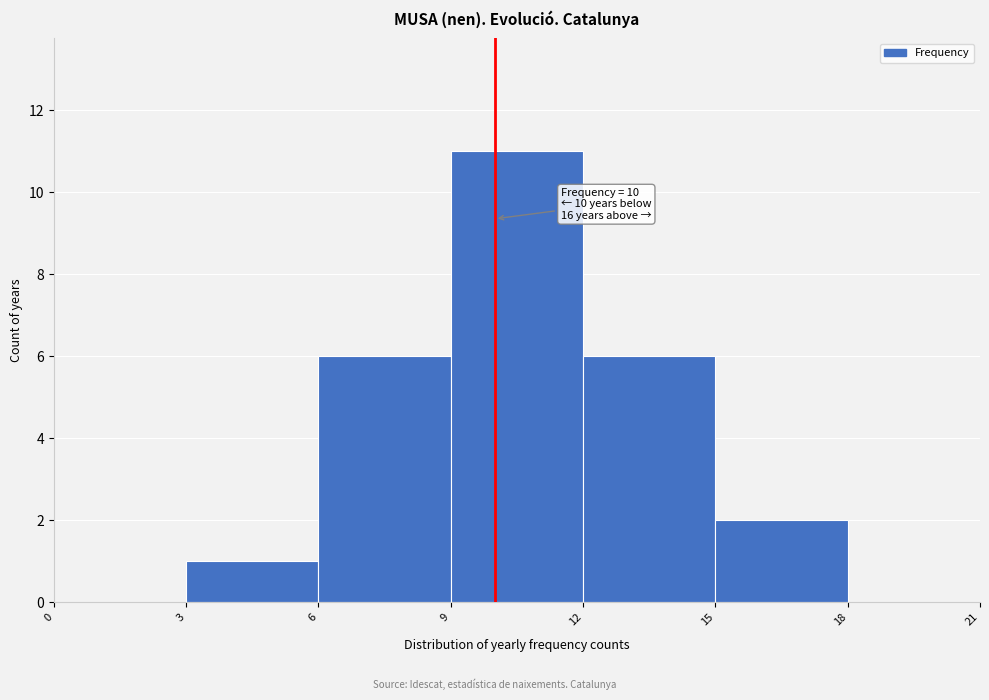

Which range on the x-axis has the tallest bar?

9 to 12